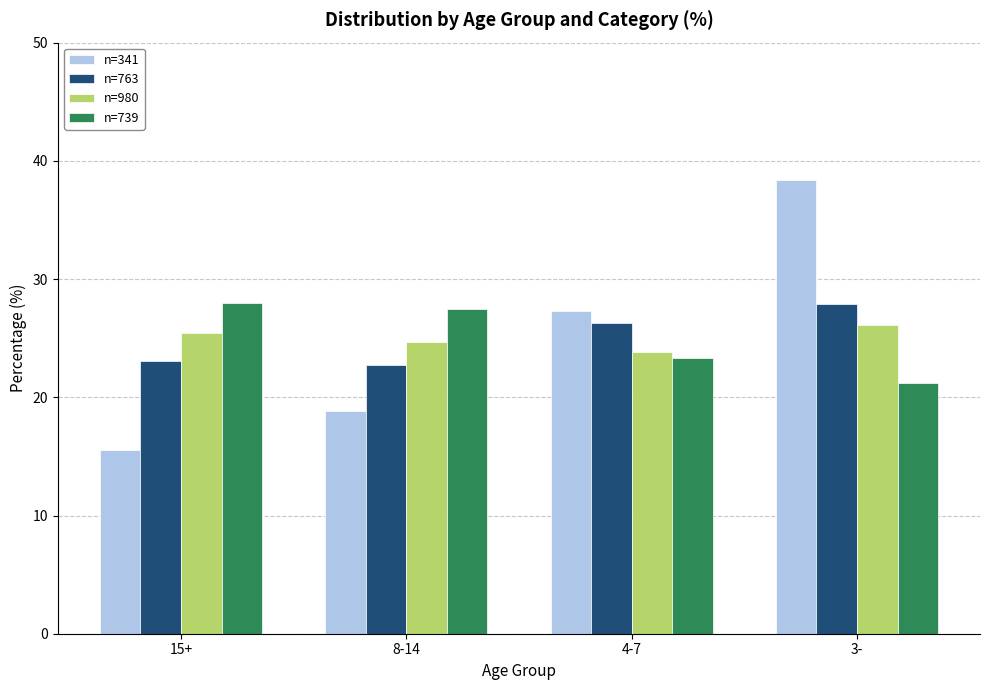

What is the value of the n=763 bar at the 1st from the left?

23.1